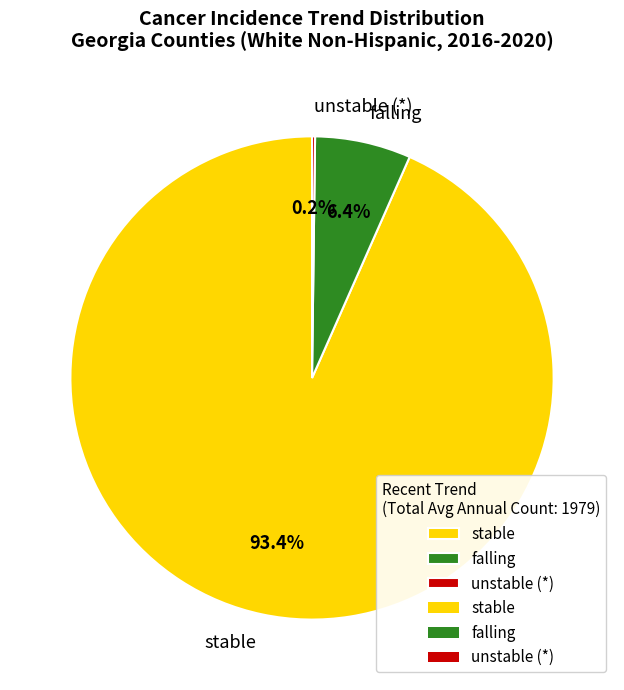

How much of the chart is everything except falling?

93.6%